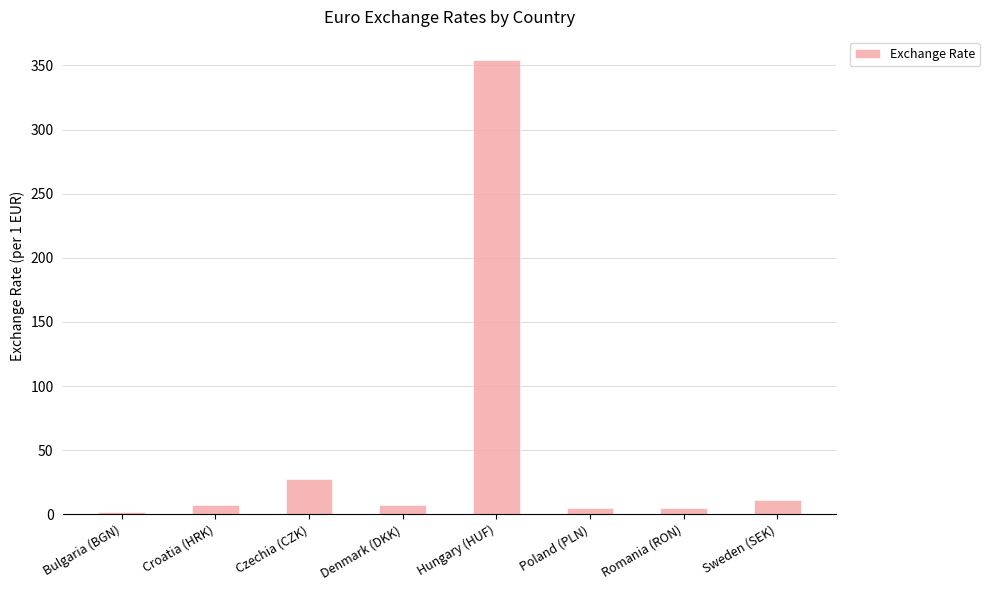

Approximately how many times larger is the value at Bulgaria (BGN) compared to Sweden (SEK)?

0.2